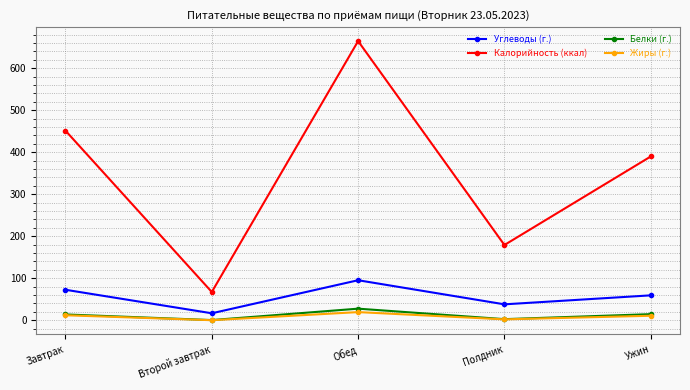

In Белки (г.), how many points are higher than both neighbors (excluding endpoints)?

1